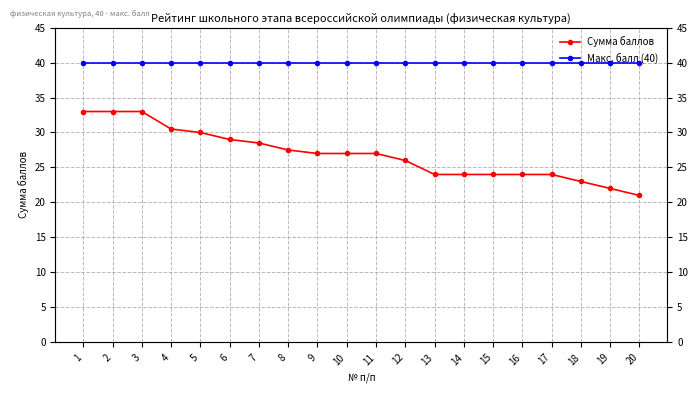

Where is Макс. балл (40) nearest to the value 40?

1